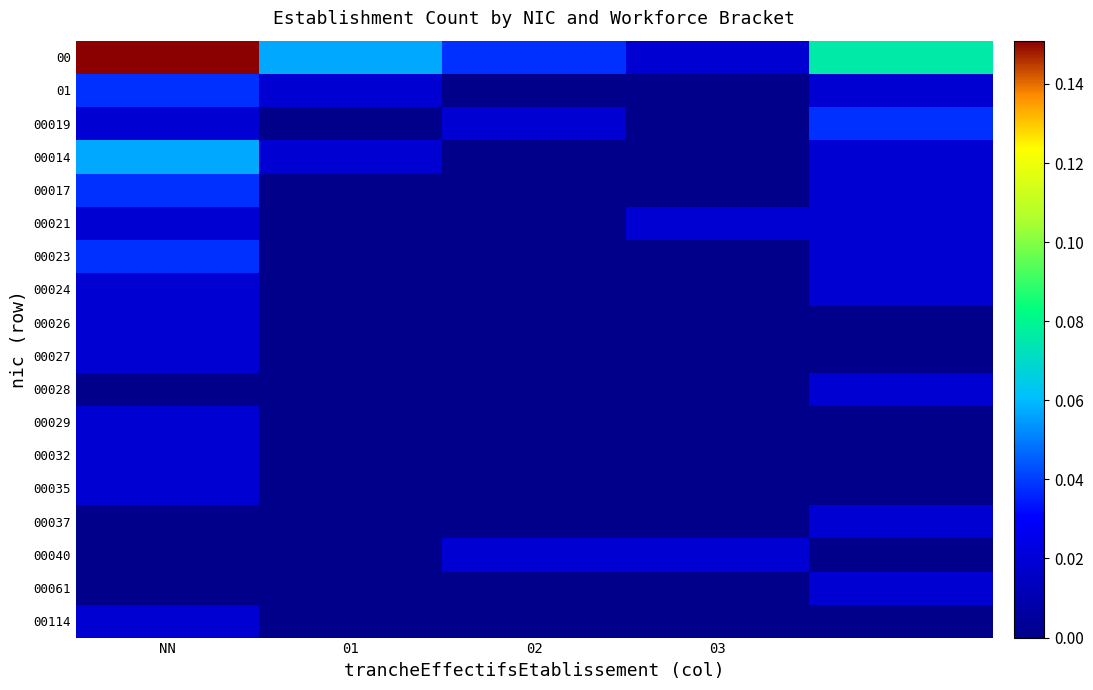

How many categories are shown in the chart?

5